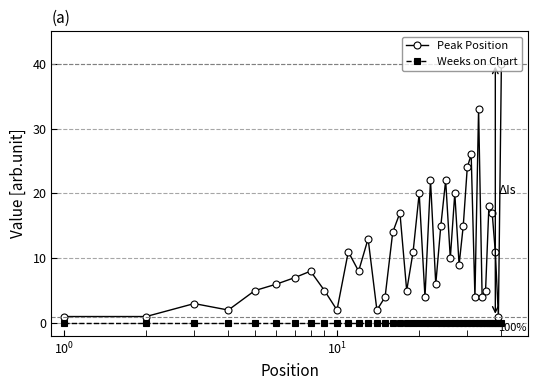

Reading left to right, what are all the values shown in this chart?

Peak Position: 1	1	3	2	5	6	7	8	5	2	11	8	13	2	4	14	17	5	11	20	4	22	6	15	22	10	20	9	15	24	26	4	33	4	5	18	17	11	1	40
Weeks on Chart: 0	0	0	0	0	0	0	0	0	0	0	0	0	0	0	0	0	0	0	0	0	0	0	0	0	0	0	0	0	0	0	0	0	0	0	0	0	0	0	0